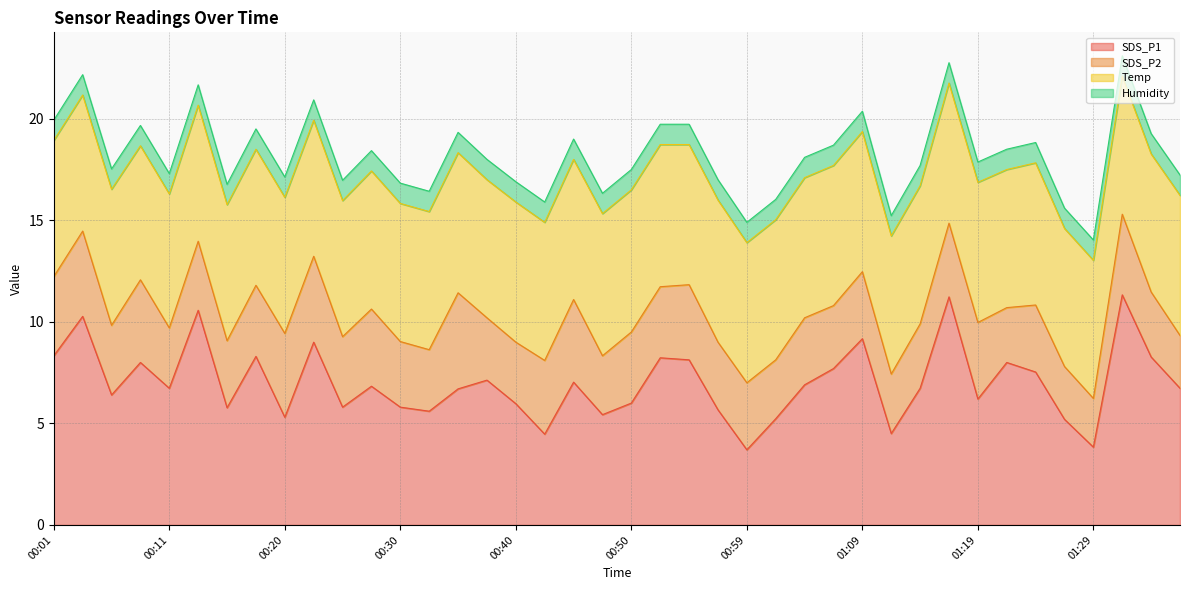

Reading left to right, what are all the values shown in this chart?

SDS_P1: 8.3	10.3	6.4	8.0	6.7	10.6	5.8	8.3	5.3	9.0	5.8	6.8	5.8	5.6	6.7	7.1	6.0	4.5	7.0	5.4	6.0	8.2	8.1	5.7	3.7	5.2	6.9	7.7	9.2	4.5	6.7	11.2	6.2	8.0	7.5	5.2	3.8	11.3	8.3	6.7
SDS_P2: 3.9	4.2	3.4	4.1	3.0	3.4	3.3	3.5	4.1	4.2	3.5	3.8	3.2	3.0	4.7	3.1	3.0	3.6	4.1	2.9	3.5	3.5	3.7	3.3	3.3	2.9	3.3	3.1	3.3	2.9	3.2	3.6	3.8	2.7	3.3	2.6	2.4	4.0	3.2	2.6
Temp: 6.7	6.7	6.7	6.6	6.6	6.7	6.7	6.7	6.7	6.7	6.7	6.8	6.8	6.8	6.9	6.8	6.9	6.8	6.9	7.0	7.0	7.0	6.9	7.0	6.9	6.9	6.9	6.9	6.9	6.8	6.8	6.9	6.9	6.8	7.0	6.8	6.8	6.8	6.8	6.9
Humidity: 1.0	1.0	1.0	1.0	1.0	1.0	1.0	1.0	1.0	1.0	1.0	1.0	1.0	1.0	1.0	1.0	1.0	1.0	1.0	1.0	1.0	1.0	1.0	1.0	1.0	1.0	1.0	1.0	1.0	1.0	1.0	1.0	1.0	1.0	1.0	1.0	1.0	1.0	1.0	1.0